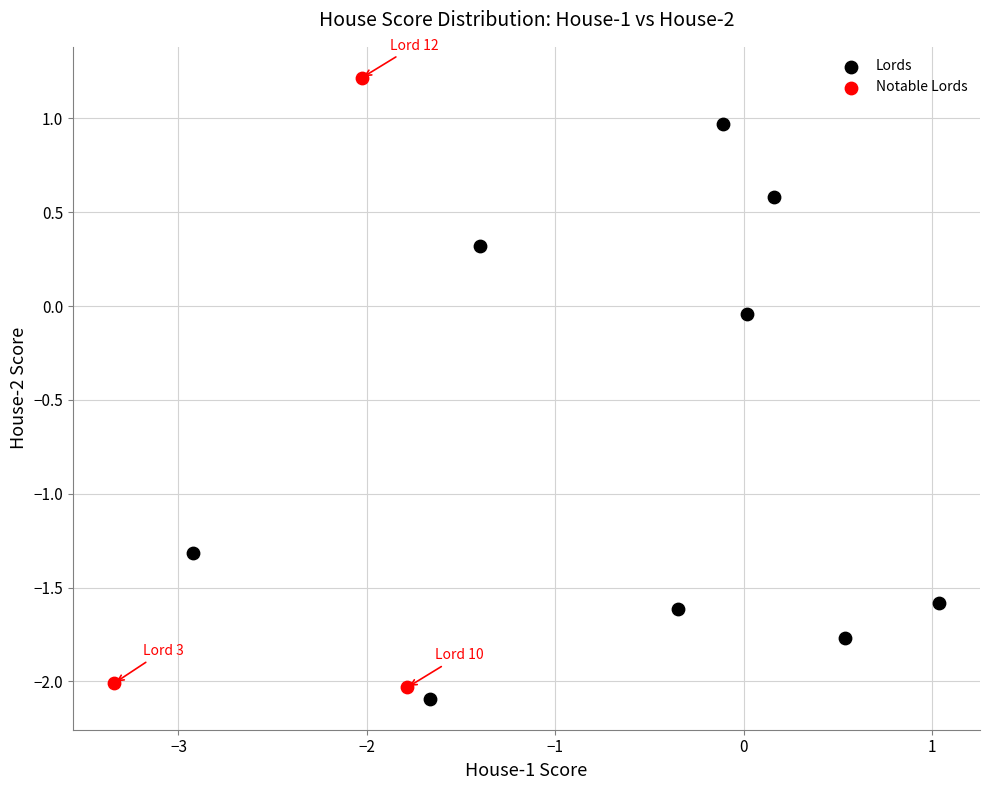

Which series has the widest spread of Y values?

Notable Lords